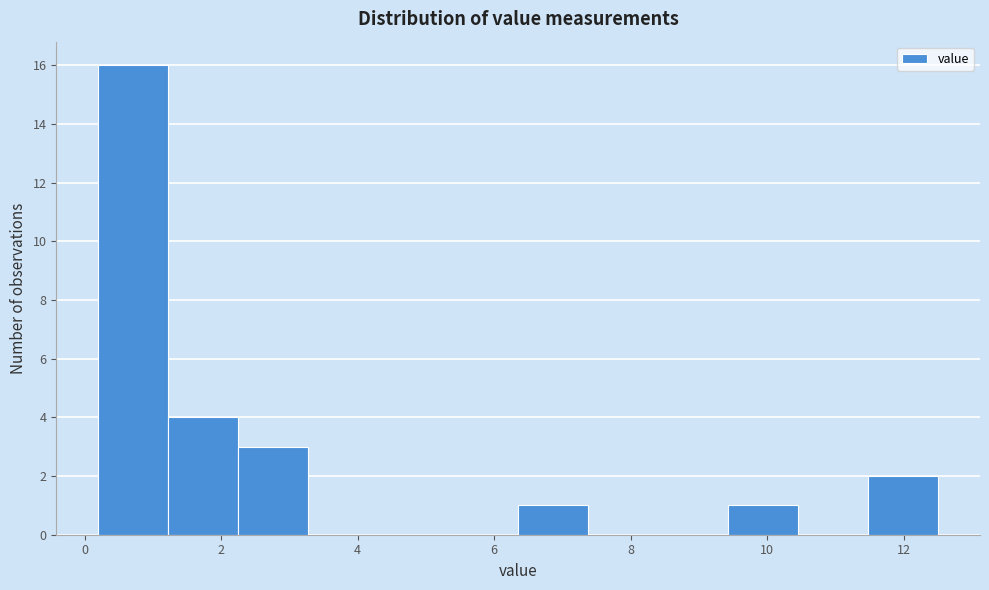

Reading left to right, list every bar in this chart as the range it spans on the x-axis followed by its height. Neither the bar edges nor the heights are printed on the chart, so give them approximately, as read against the axes.

0.2 to 1.2: 16
1.2 to 2.2: 4
2.2 to 3.2: 3
3.2 to 4.4: 0
4.4 to 5.4: 0
5.4 to 6.4: 0
6.4 to 7.4: 1
7.4 to 8.4: 0
8.4 to 9.4: 0
9.4 to 10.4: 1
10.4 to 11.4: 0
11.4 to 12.6: 2